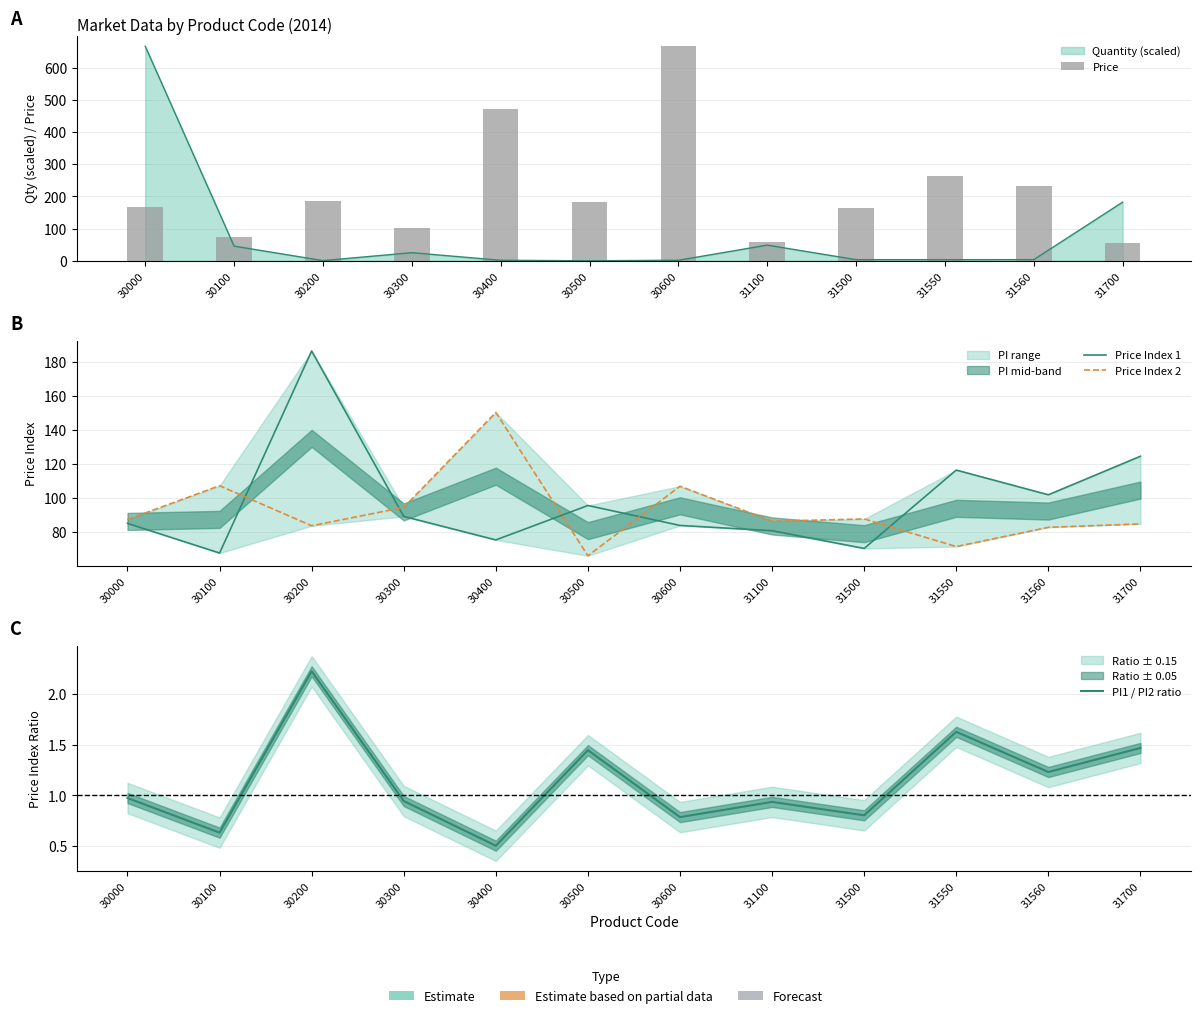

The value of PI1 / PI2 ratio at 31550 is 1.6. True or false?

True